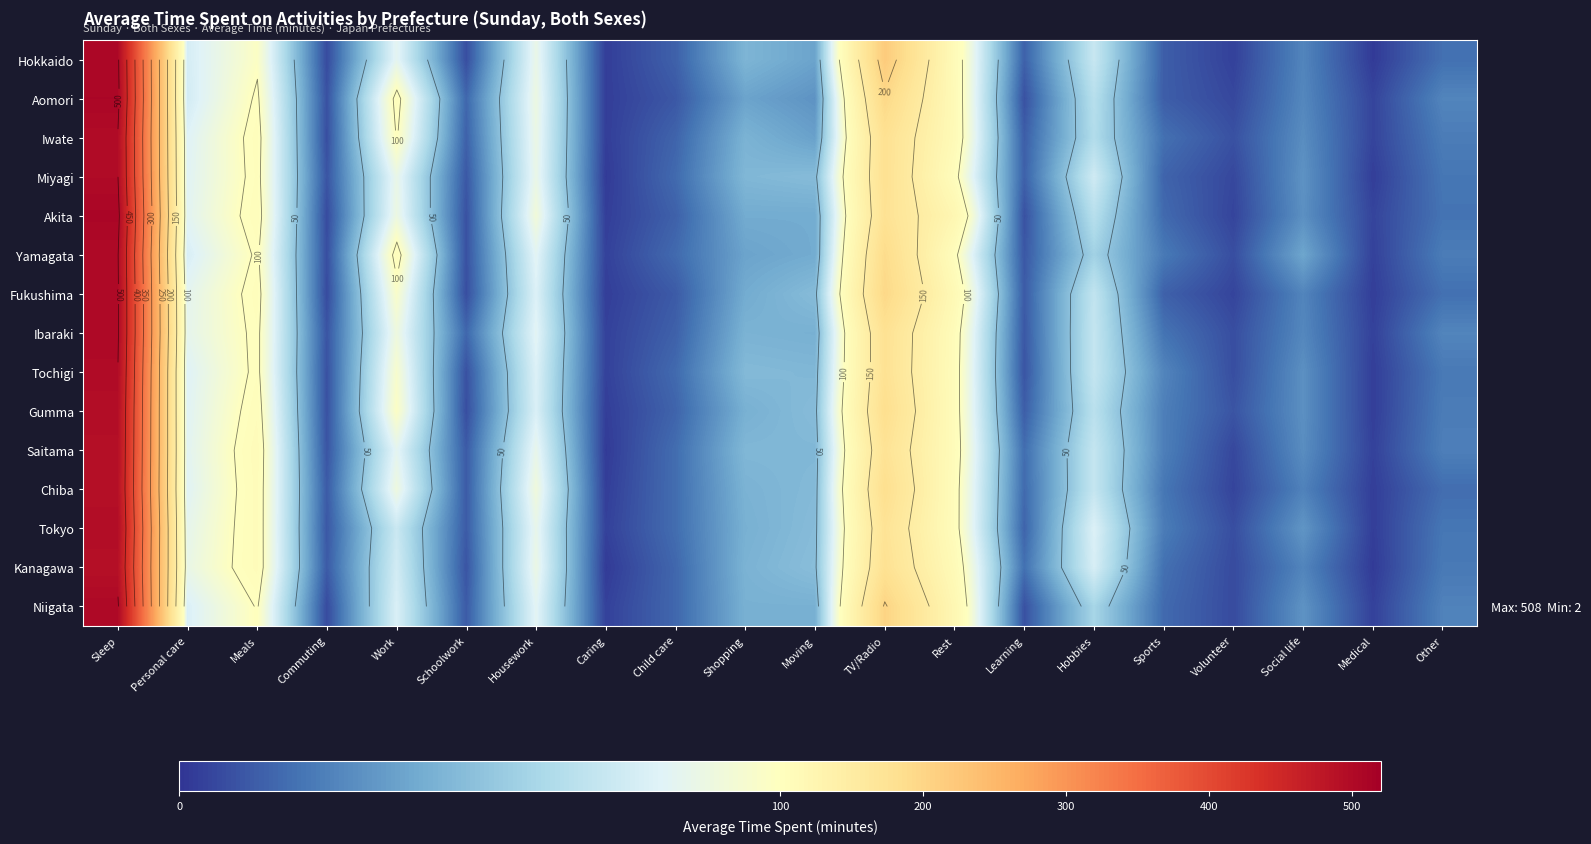

At how many categories does at least one series exceed 78?

8